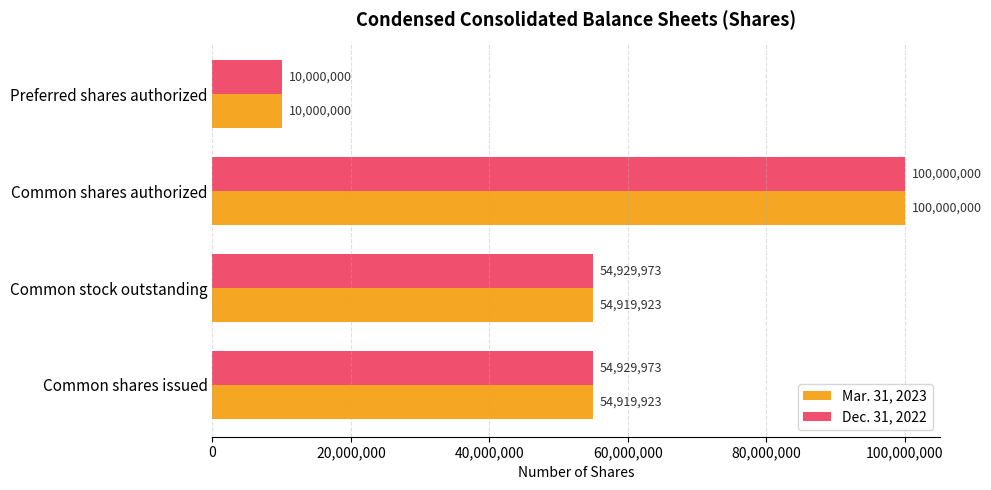

What are all the series names shown in the legend?

Mar. 31, 2023, Dec. 31, 2022